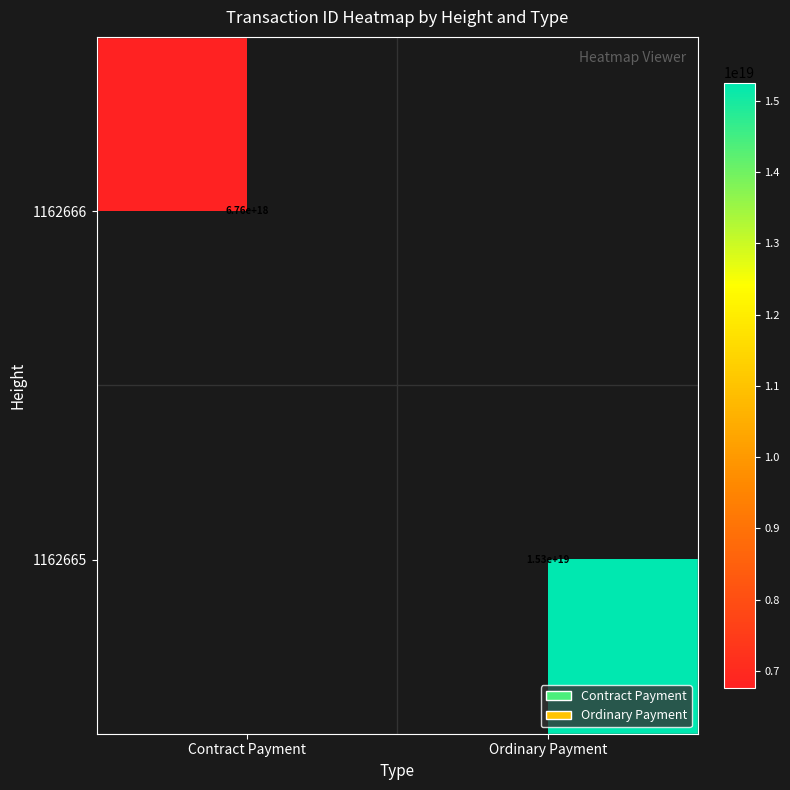

The value of 1162666 at Contract Payment is 10573257313011748864. True or false?

False